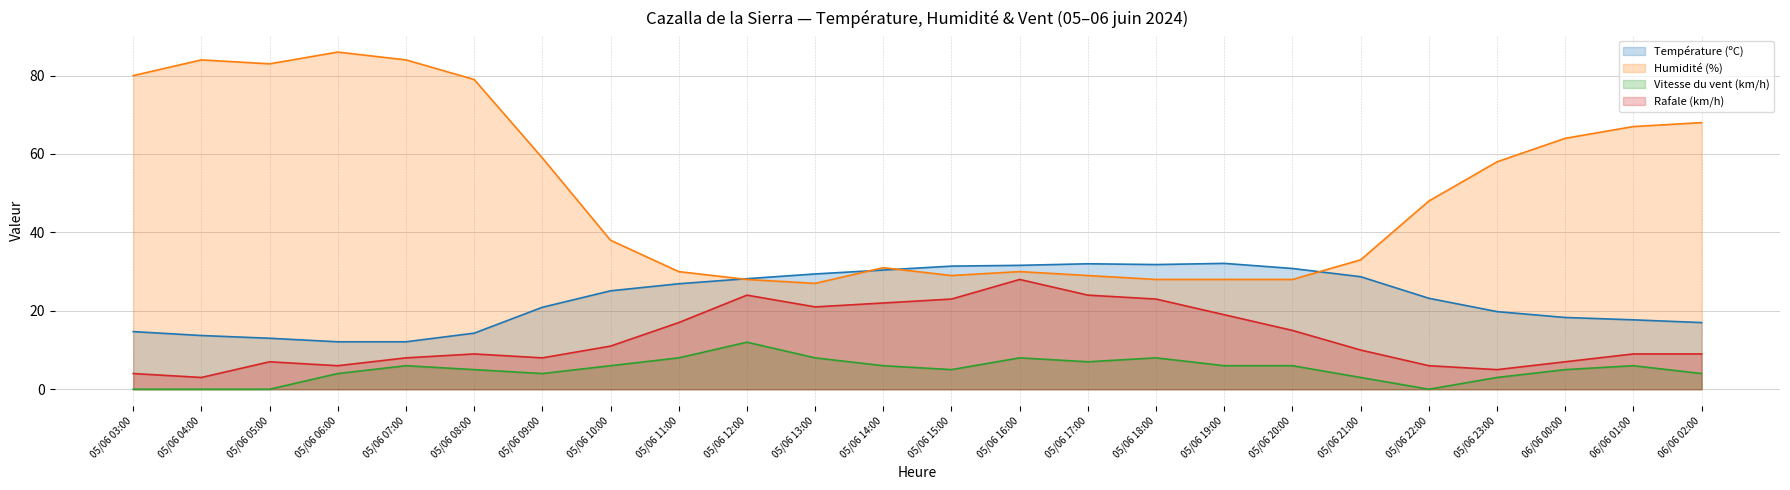

True or false: Humidité (%) and Vitesse du vent (km/h) intersect in this chart.

False